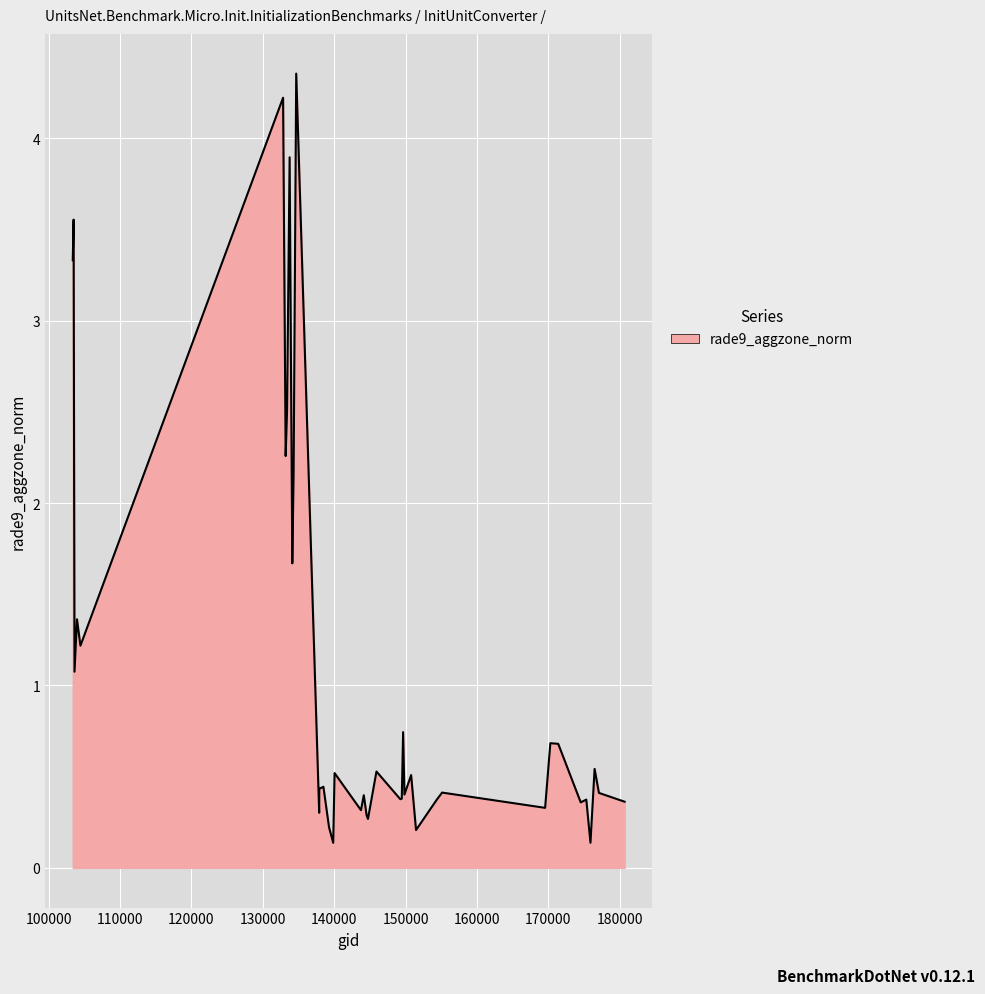

Reading left to right, list all the values displayed in this chart.

3.3	3.6	1.1	1.4	1.2	4.2	2.3	2.5	3.9	1.7	2.2	4.4	0.3	0.4	0.4	0.2	0.1	0.5	0.3	0.4	0.3	0.3	0.5	0.4	0.4	0.7	0.4	0.5	0.2	0.4	0.4	0.3	0.7	0.7	0.4	0.4	0.1	0.5	0.4	0.4